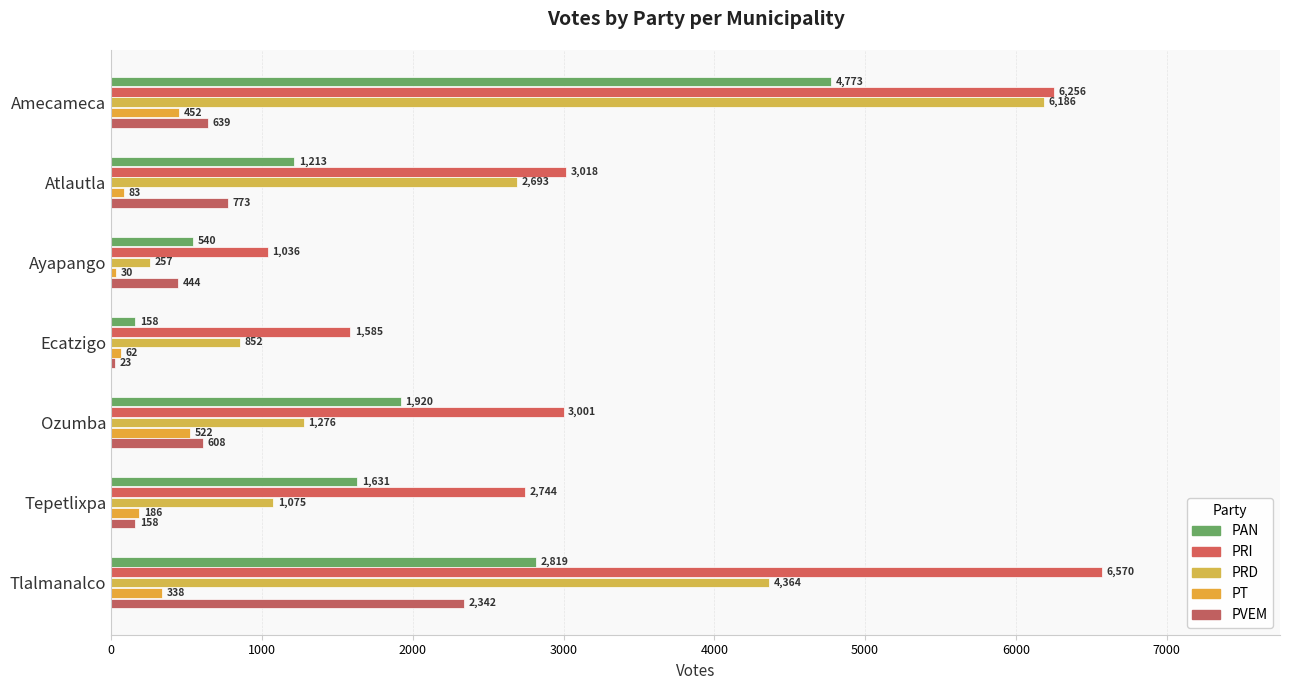

How many distinct data groups are displayed?

5